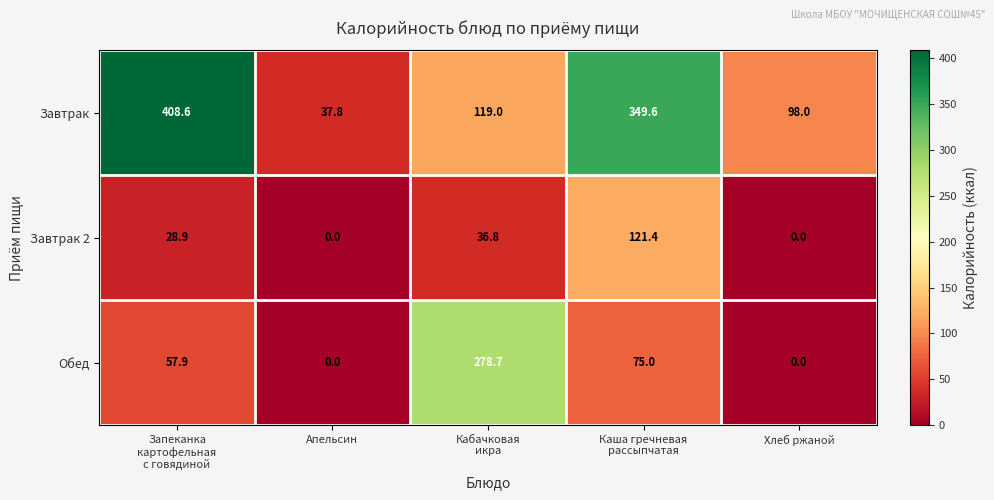

What is the average value of the Обед series?

82.3